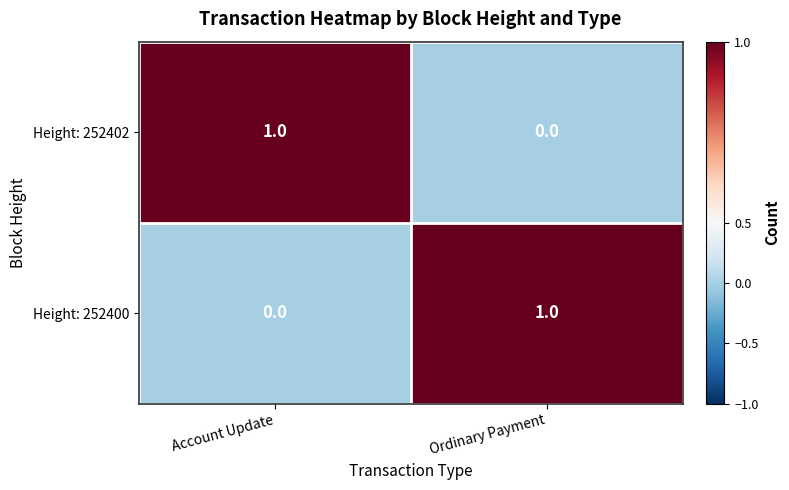

The value of Height: 252402 at Ordinary Payment is 0. True or false?

True